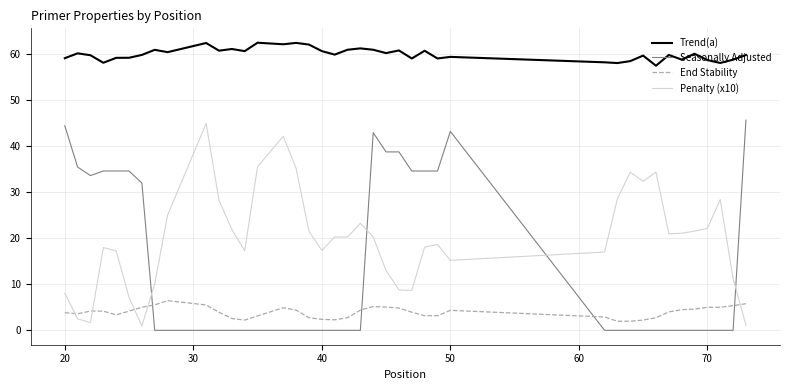

What is the difference between the maximum and minimum values in the End Stability series?

4.5